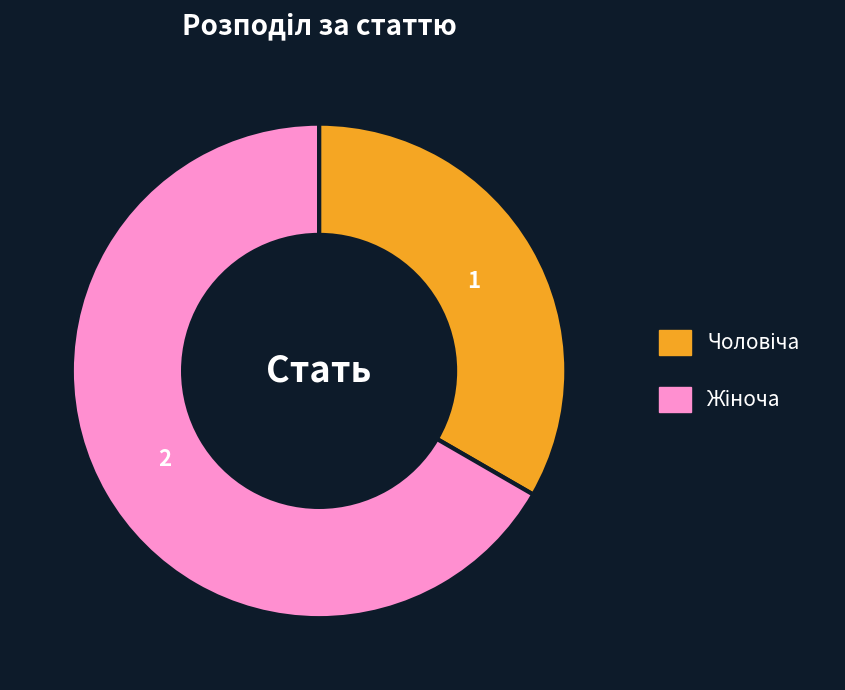

Does any single category account for the majority?

Yes